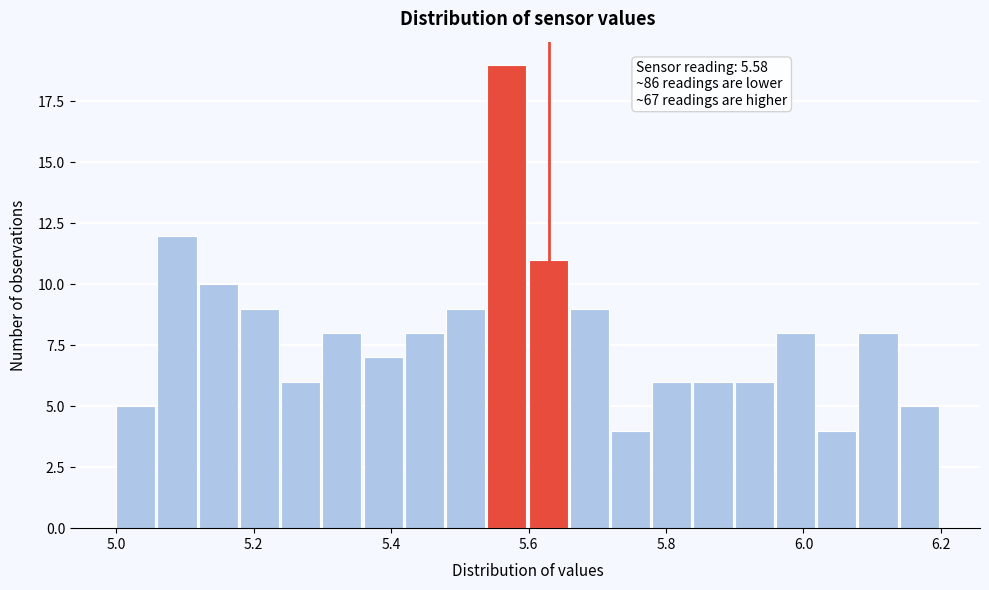

Read against the x-axis, roughly where is the centre of the tallest bar?

5.56